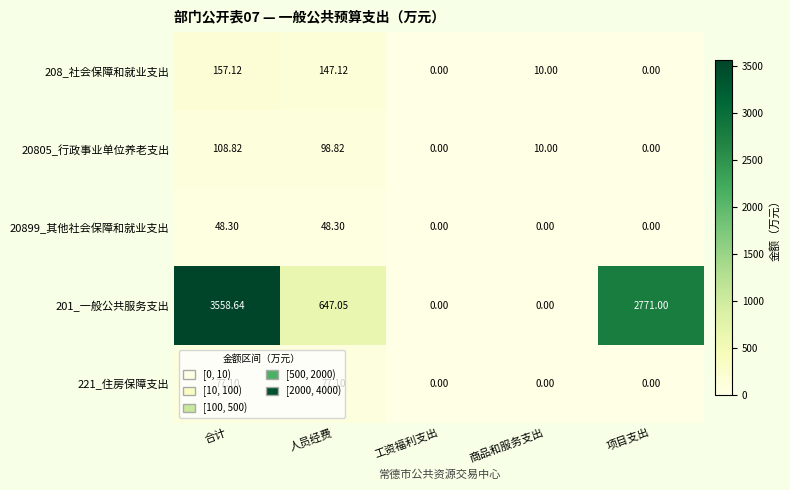

Which label corresponds to the largest value in the chart?

合计